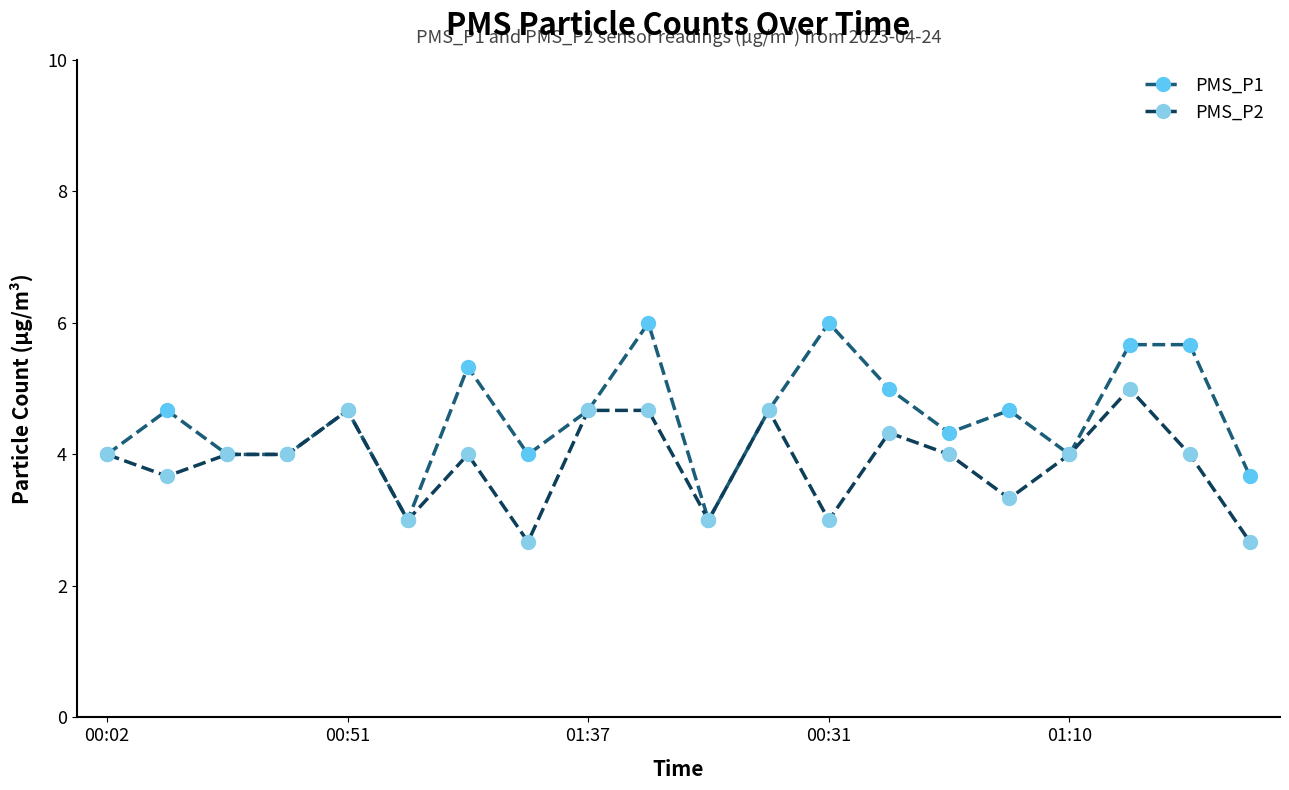

Which series has the largest total across all categories?

PMS_P1